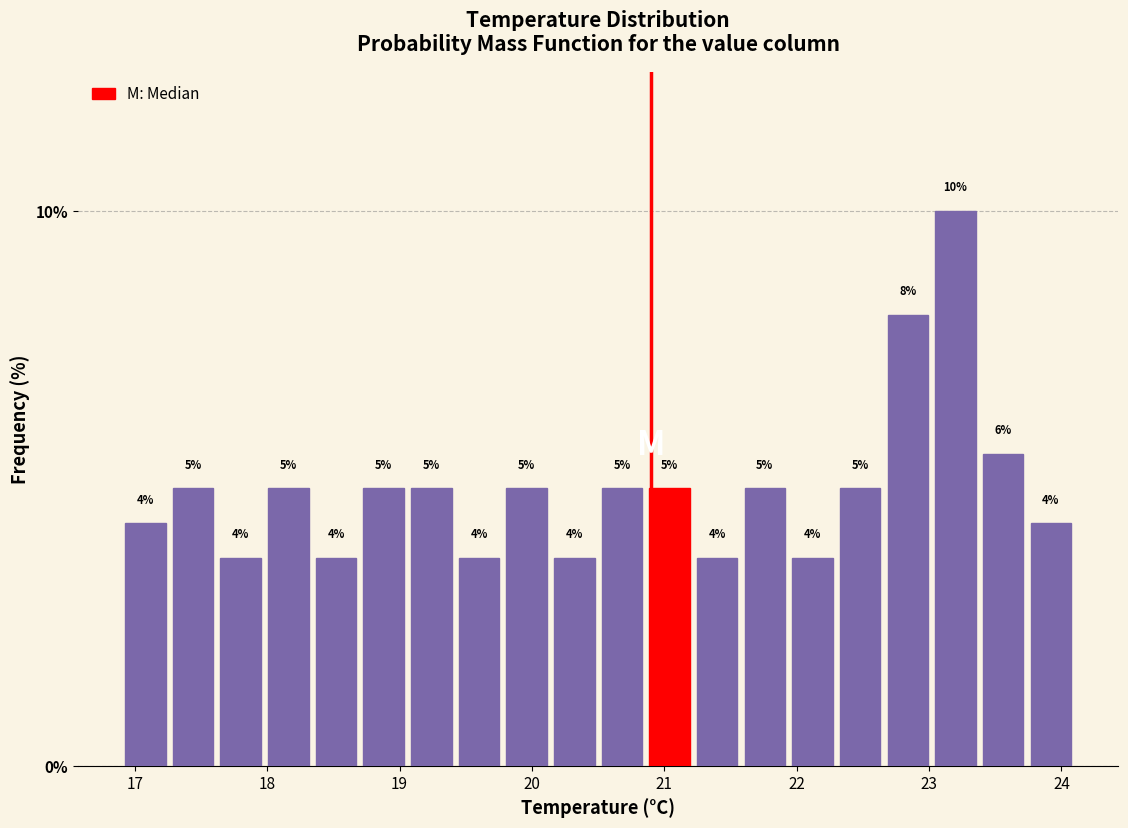

Read against the x-axis, roughly where is the centre of the tallest bar?

23.2